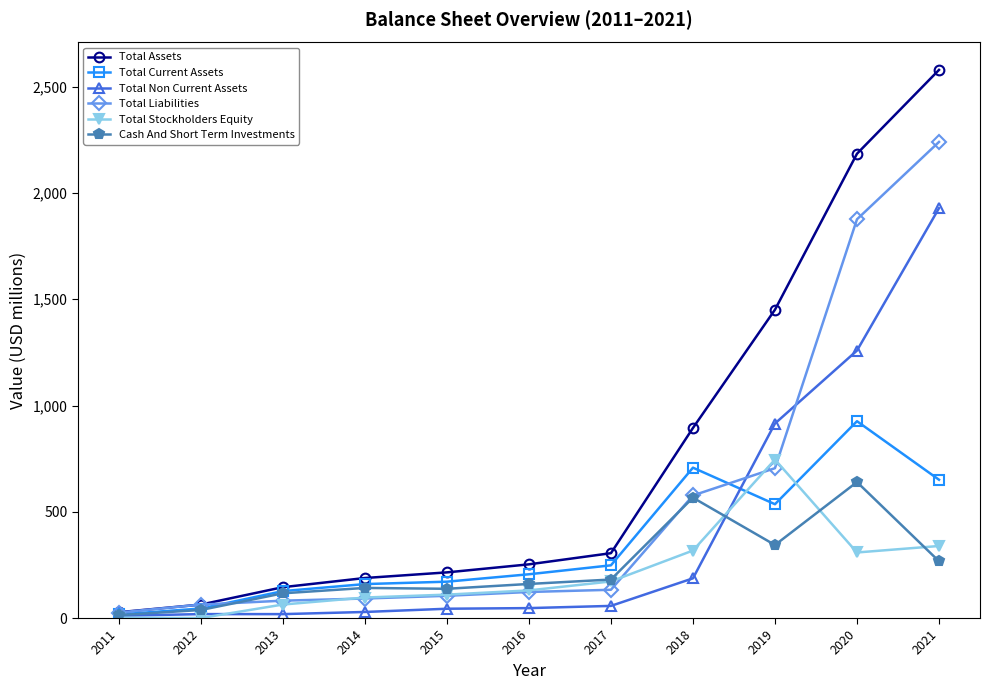

Which series has the largest total across all categories?

Total Assets